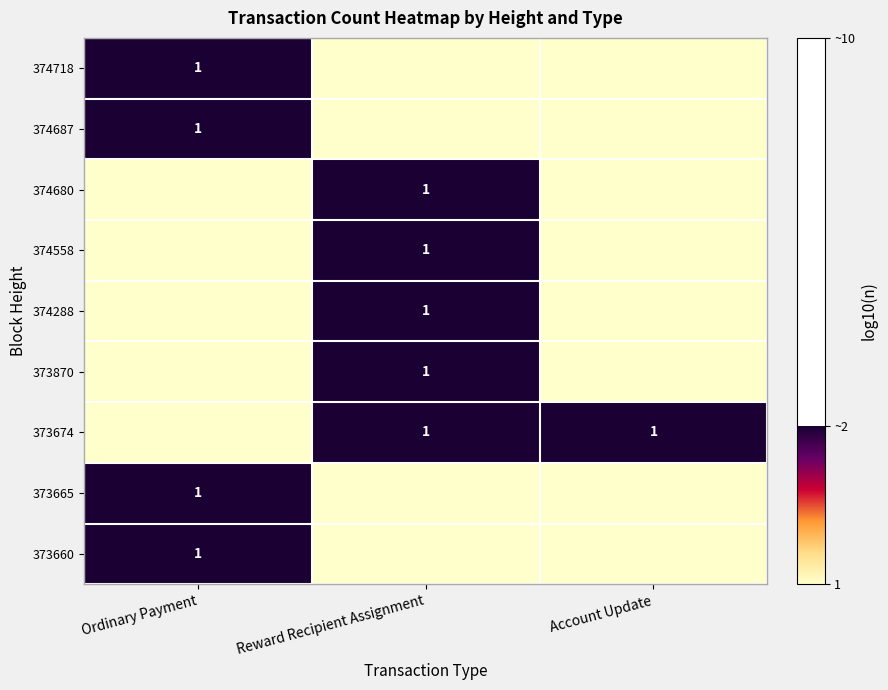

True or false: 374718 has a value of 1 at Ordinary Payment.

True